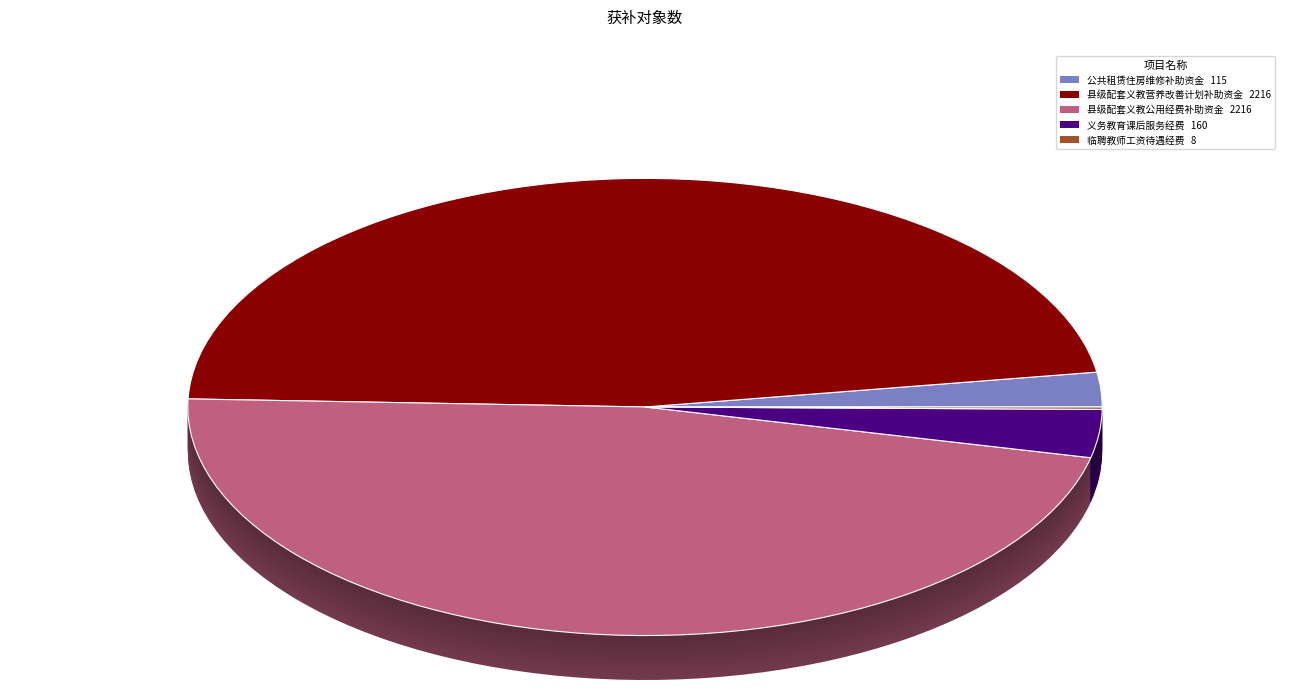

Is there a majority slice in this chart?

No